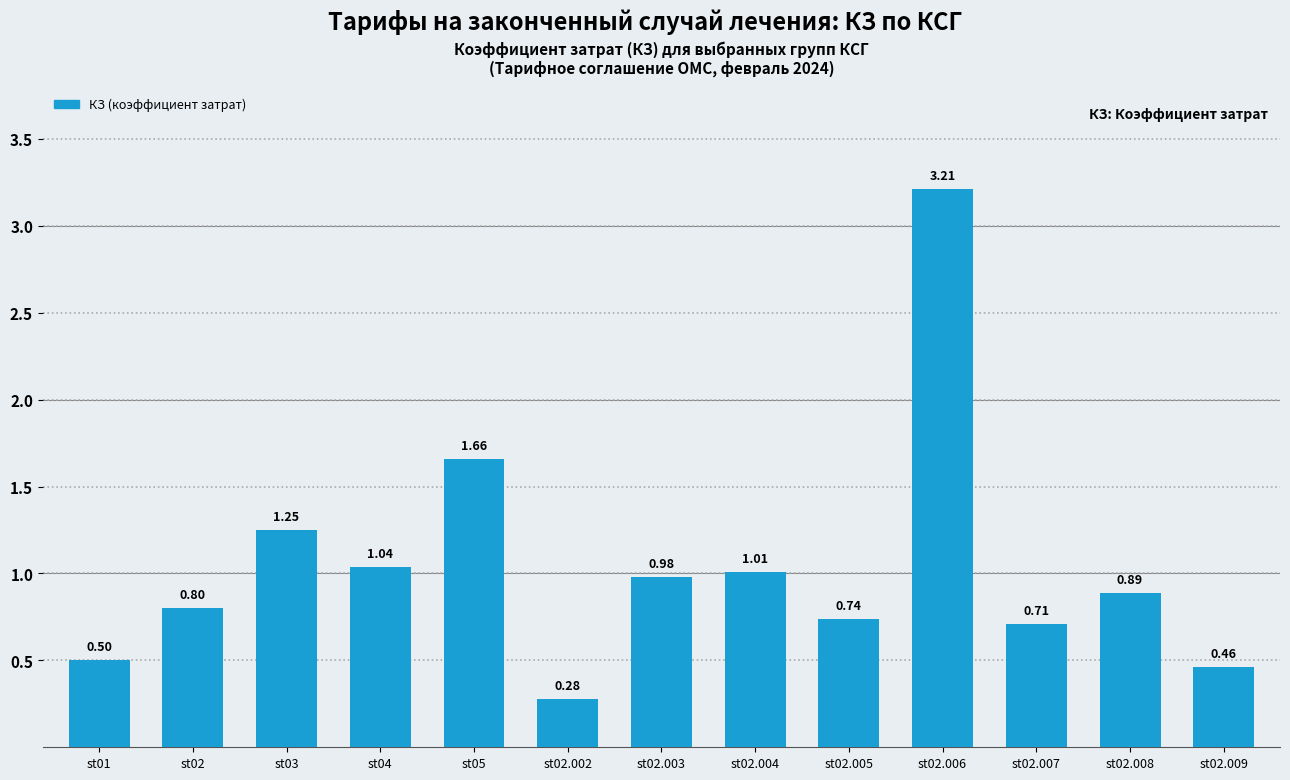

What is the sum of all values?

13.5